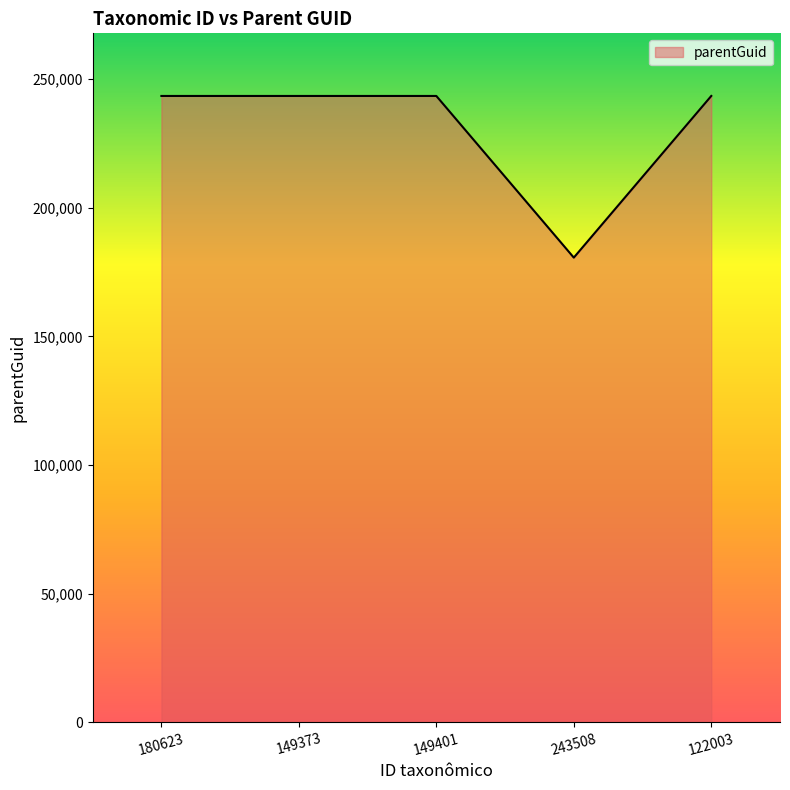

What is the difference between the values at 149401 and 243508?

62858